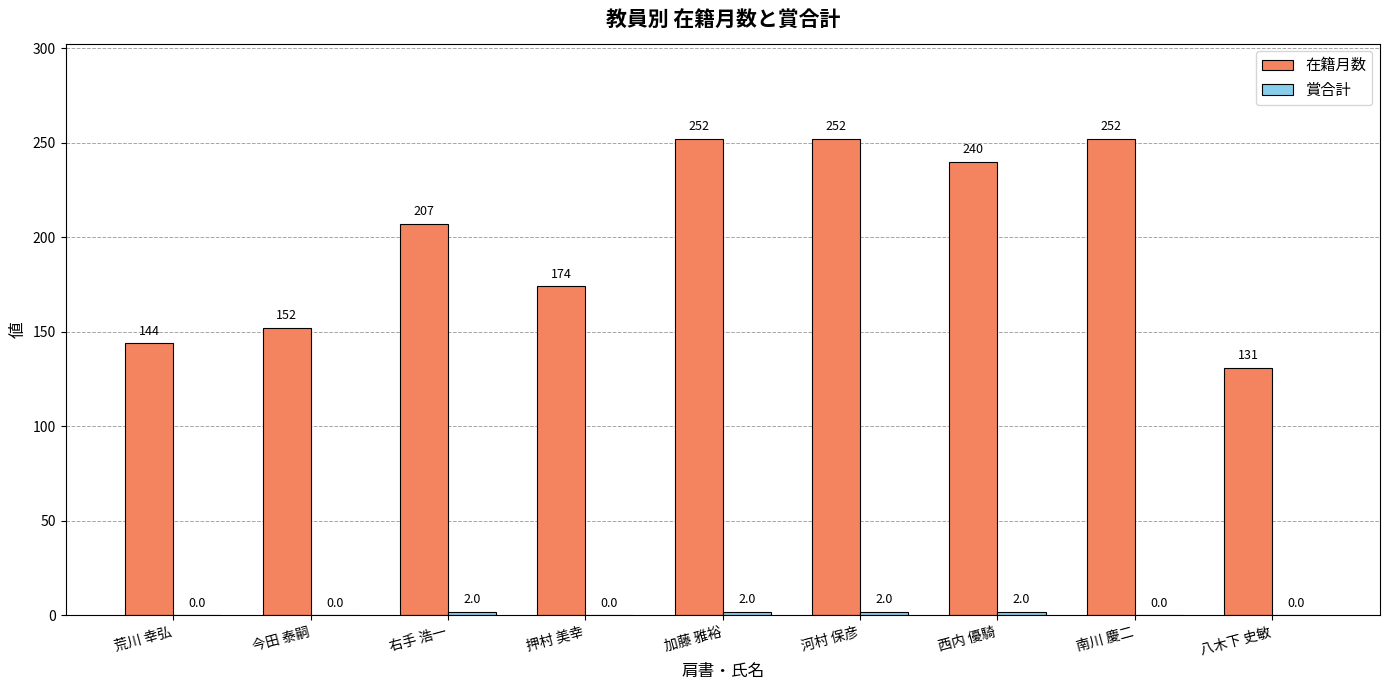

What is the approximate value of 在籍月数 at 加藤 雅裕?

252